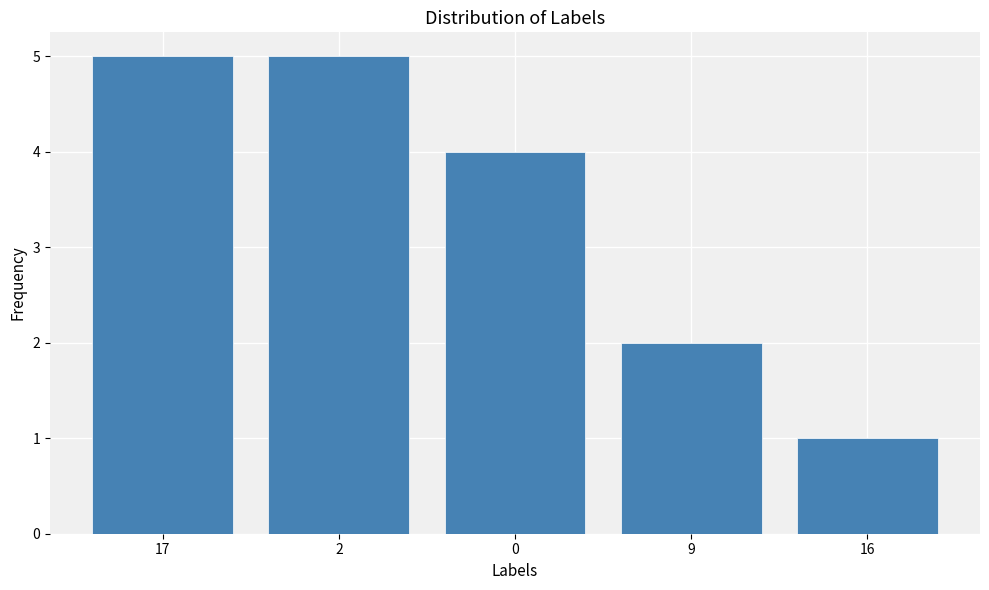

True or false: the data shows 8 at 2.

False